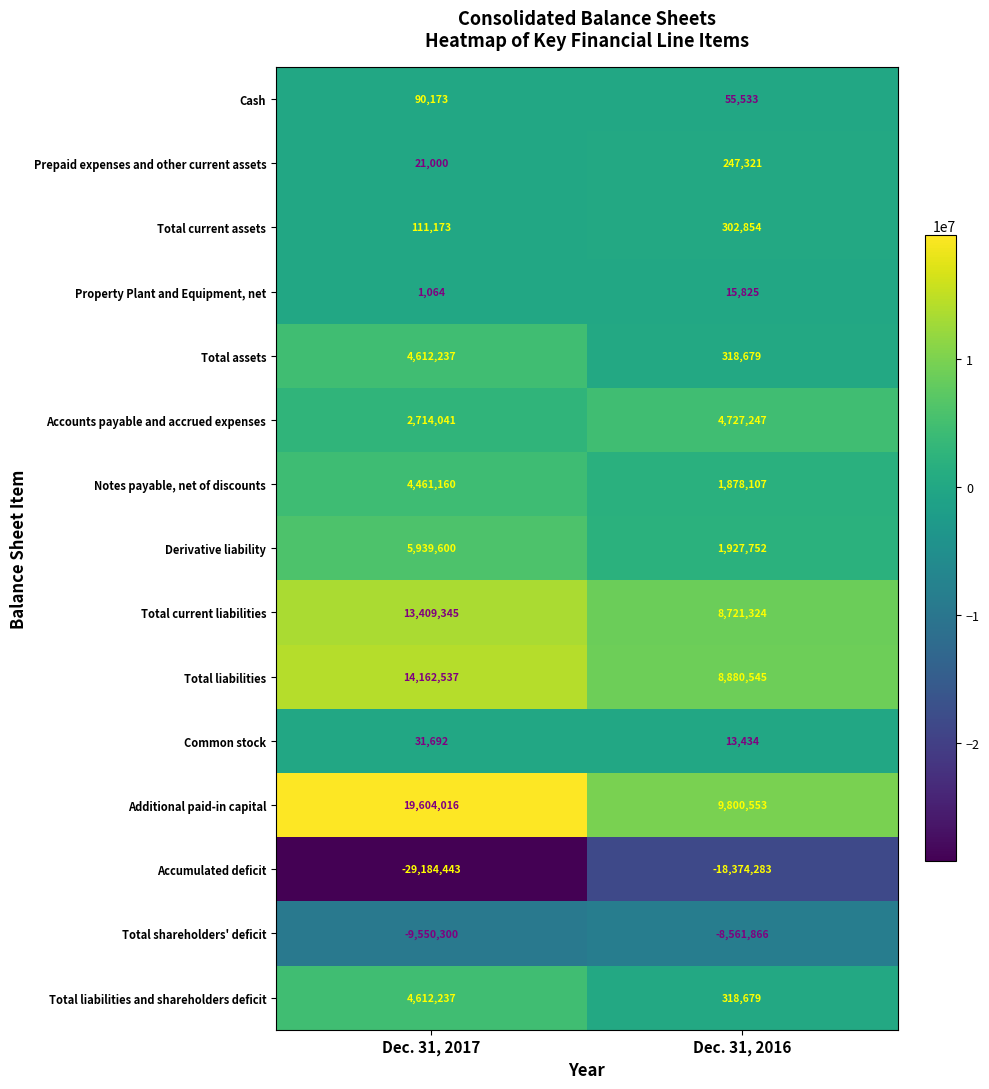

Which series has the widest spread of values?

Accumulated deficit